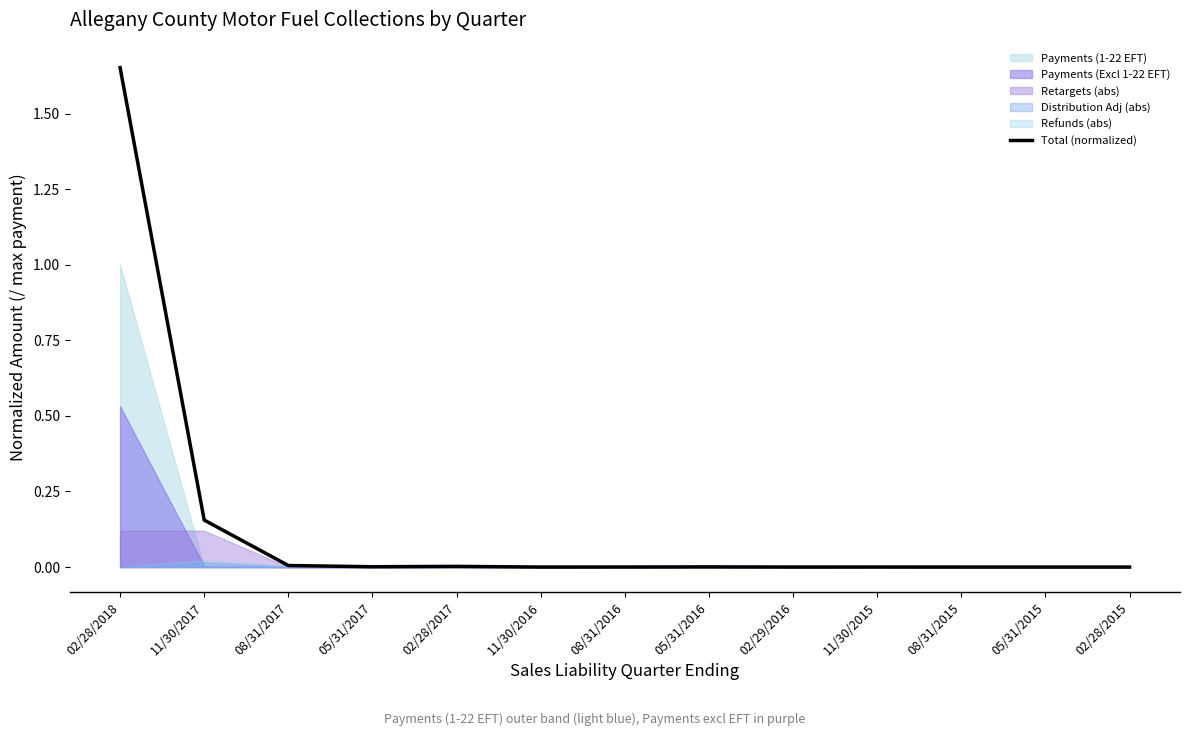

True or false: Total (normalized) has a value of 0.0 at 05/31/2015.

True